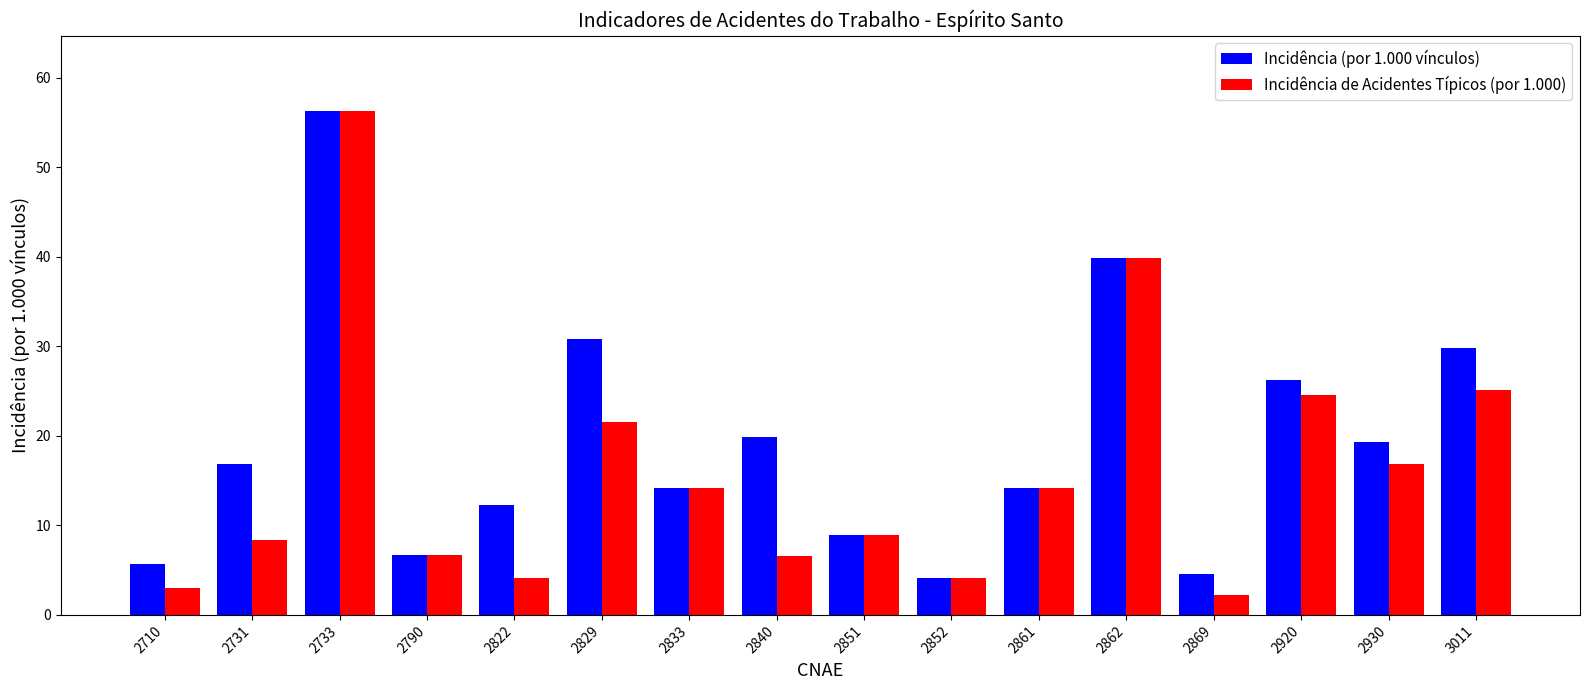

What is the sum of the Incidência de Acidentes Típicos (por 1.000) values at 2862 and 2840?

46.5